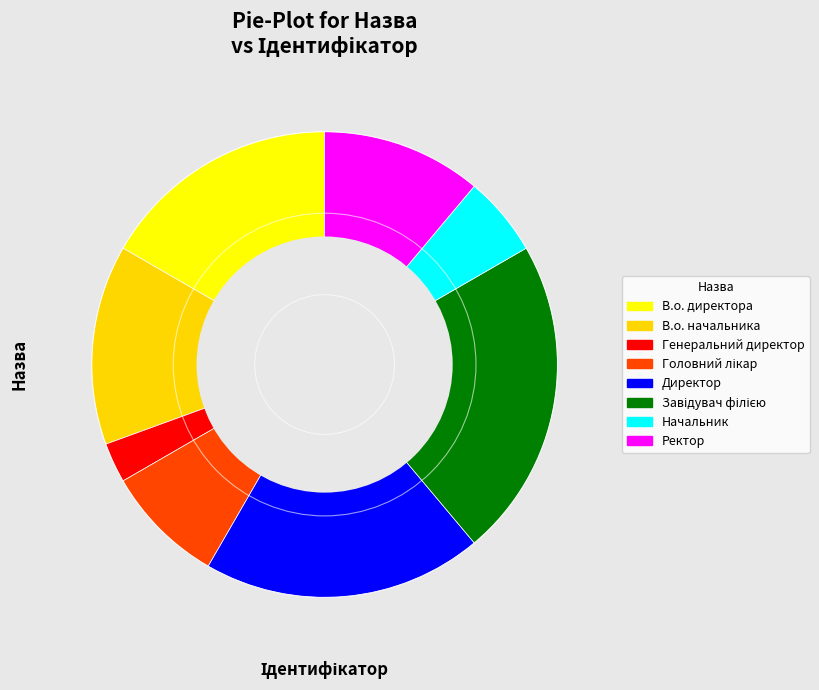

Count the number of slices in the pie.

8